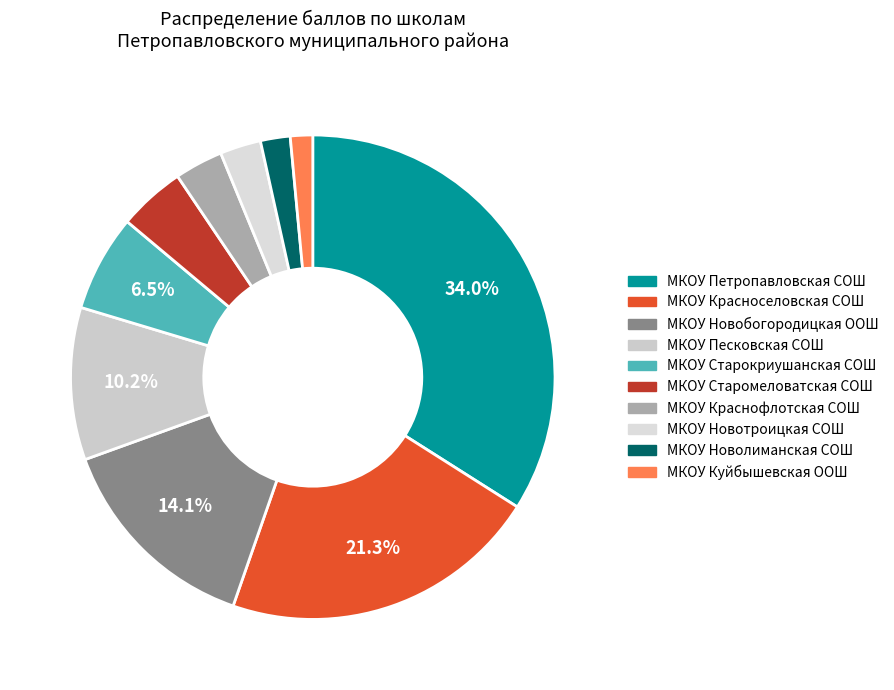

To the nearest percent, what percentage of the pie is МКОУ Петропавловская СОШ?

34%